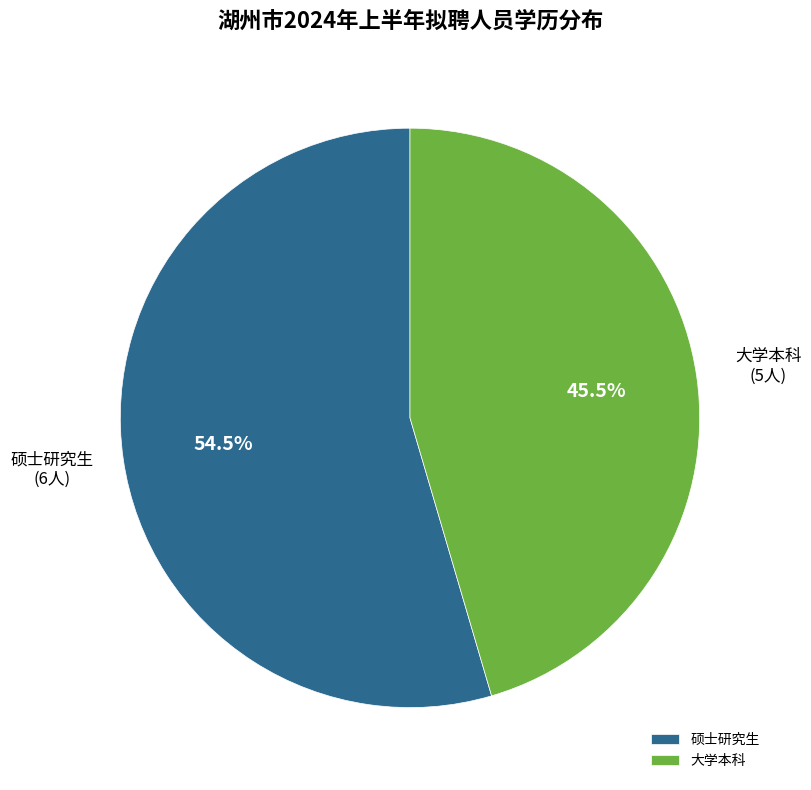

How many segments does this pie chart have?

2